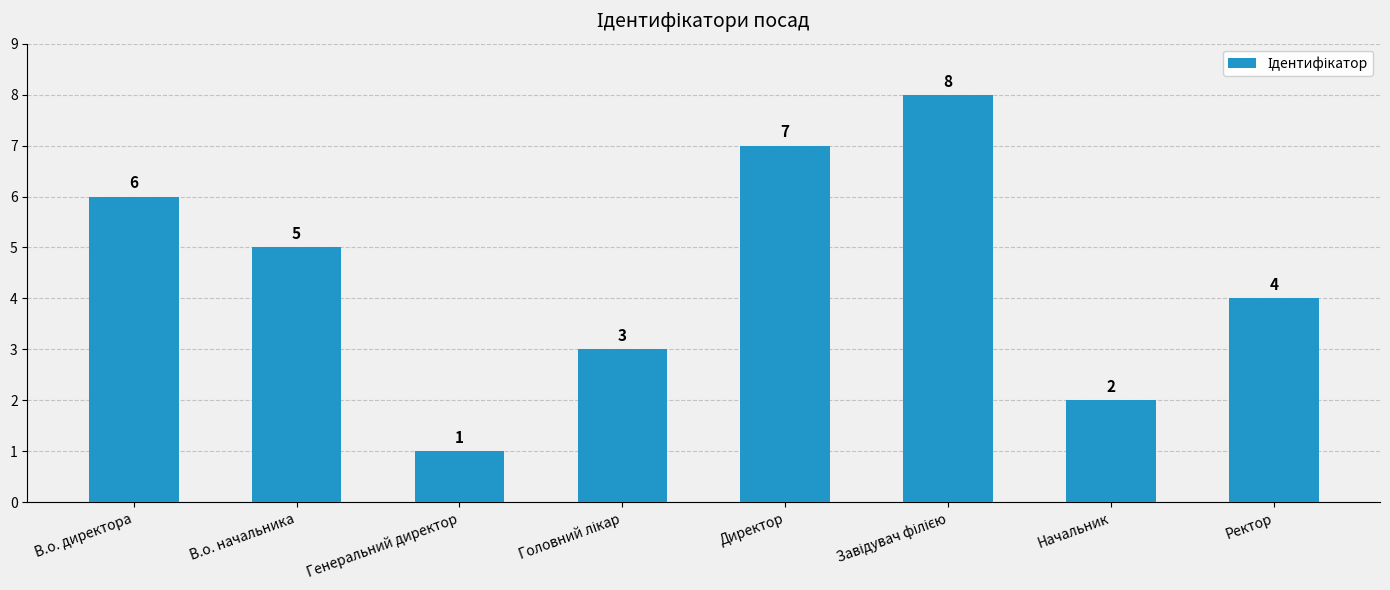

Between Начальник and Ректор, which is larger?

Ректор